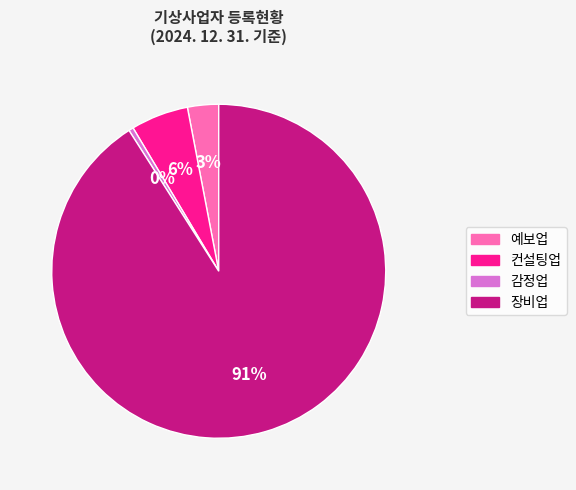

Which category accounts for the majority?

장비업